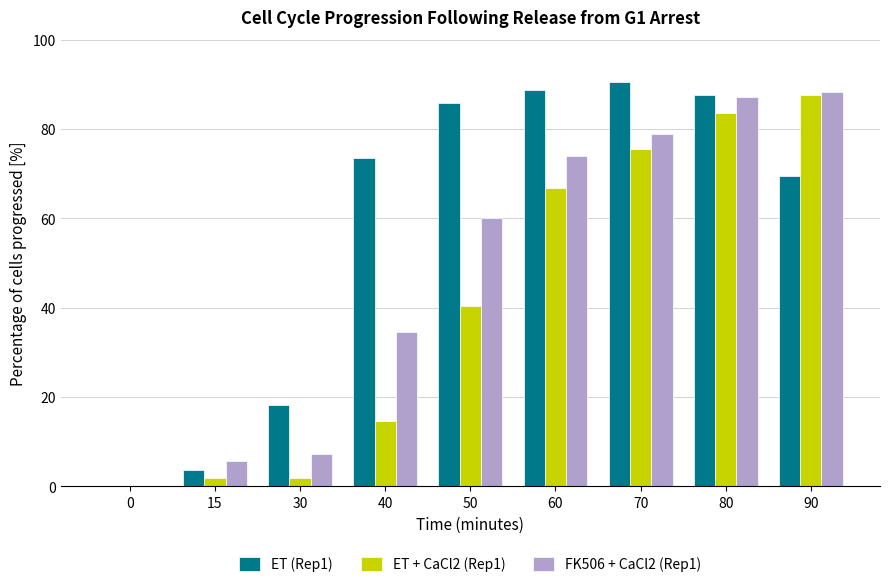

Which series changed the most between 0 and 60?

ET (Rep1)